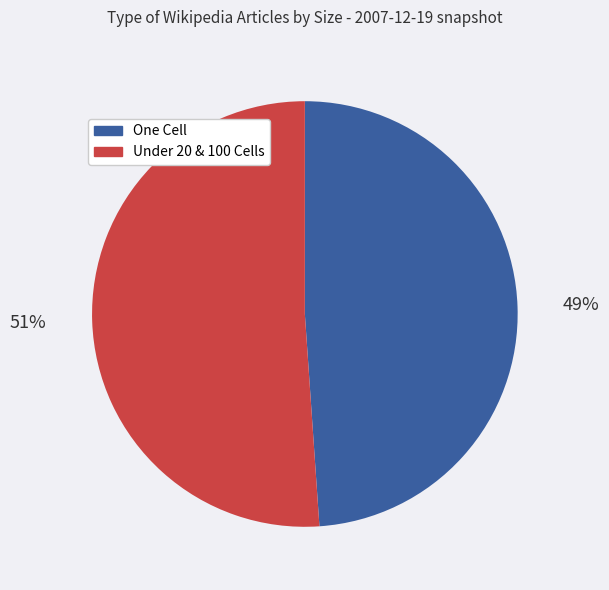

To the nearest percent, what is the average slice percentage?

50%